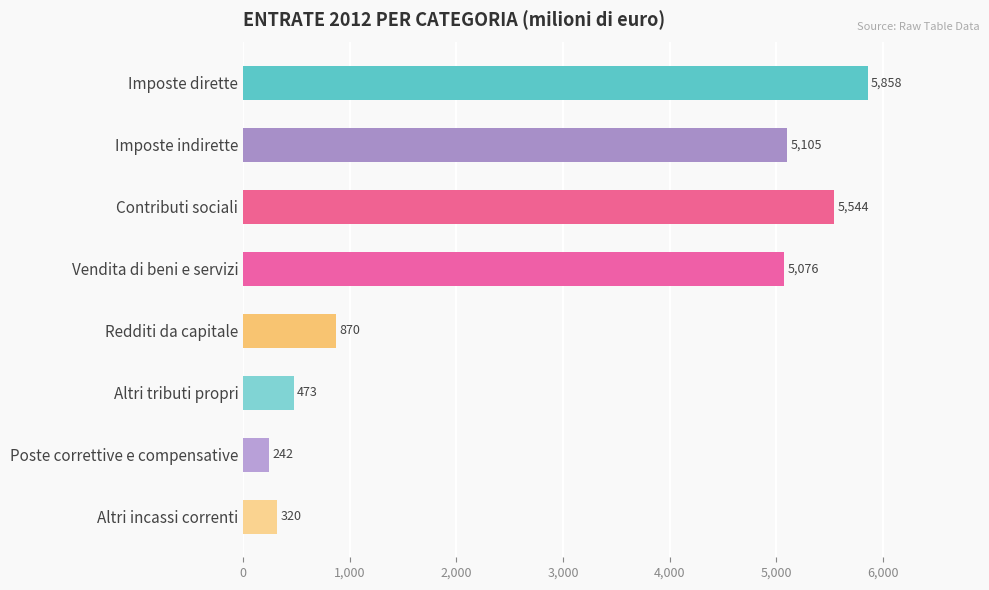

How many values are below 5076?

4